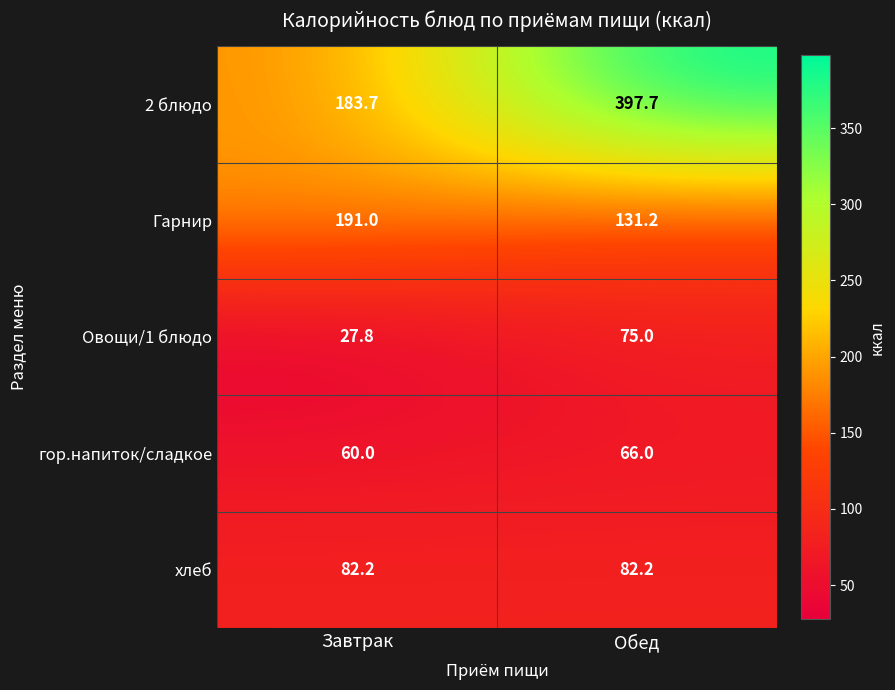

What is the total value across all series at Обед?

752.1